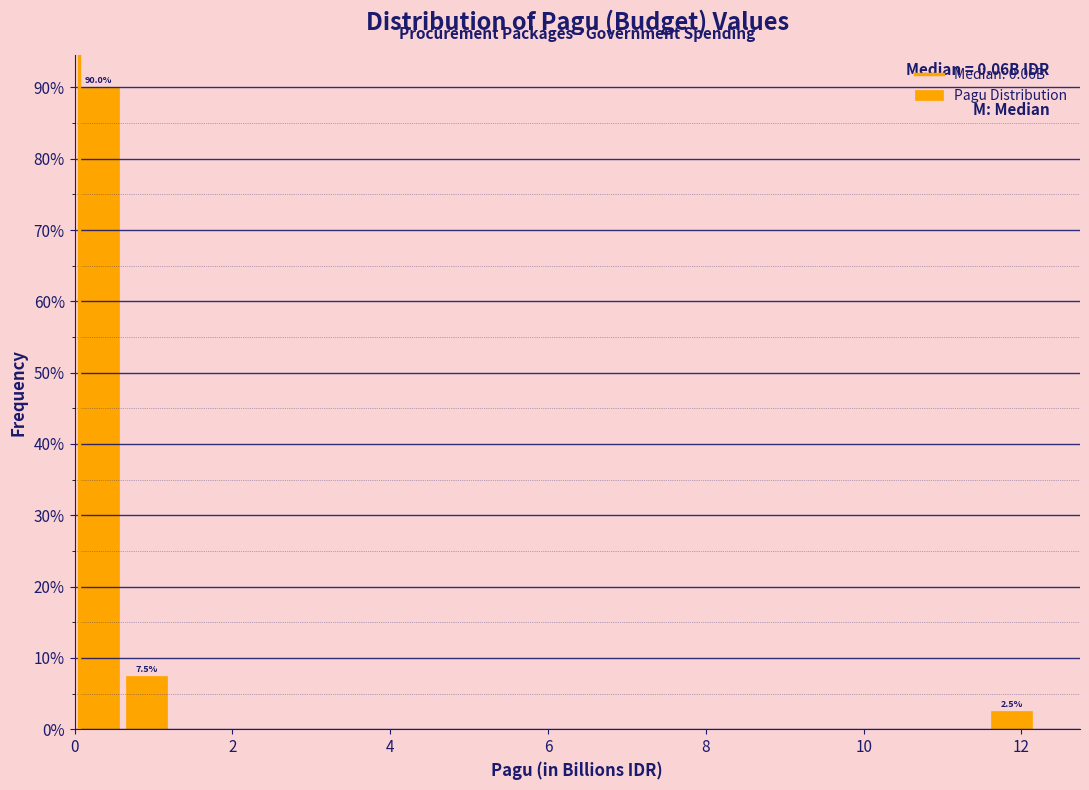

Read against the x-axis, roughly where is the centre of the tallest bar?

0.4